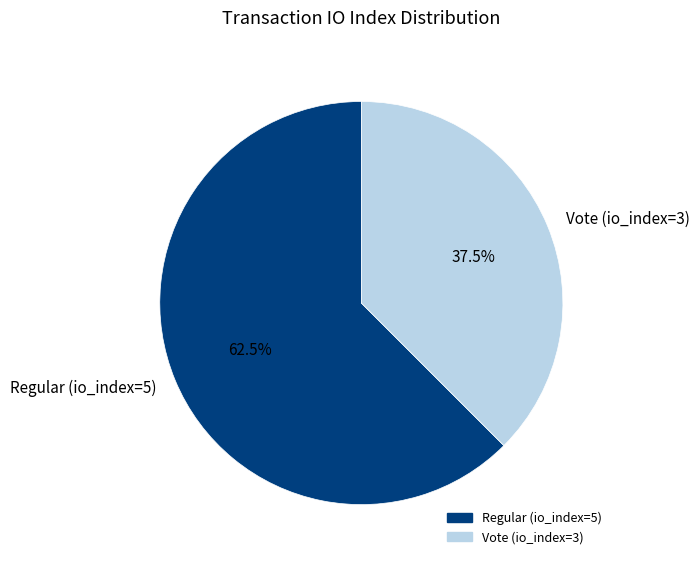

Which category has the smallest portion of the pie?

Vote (io_index=3)